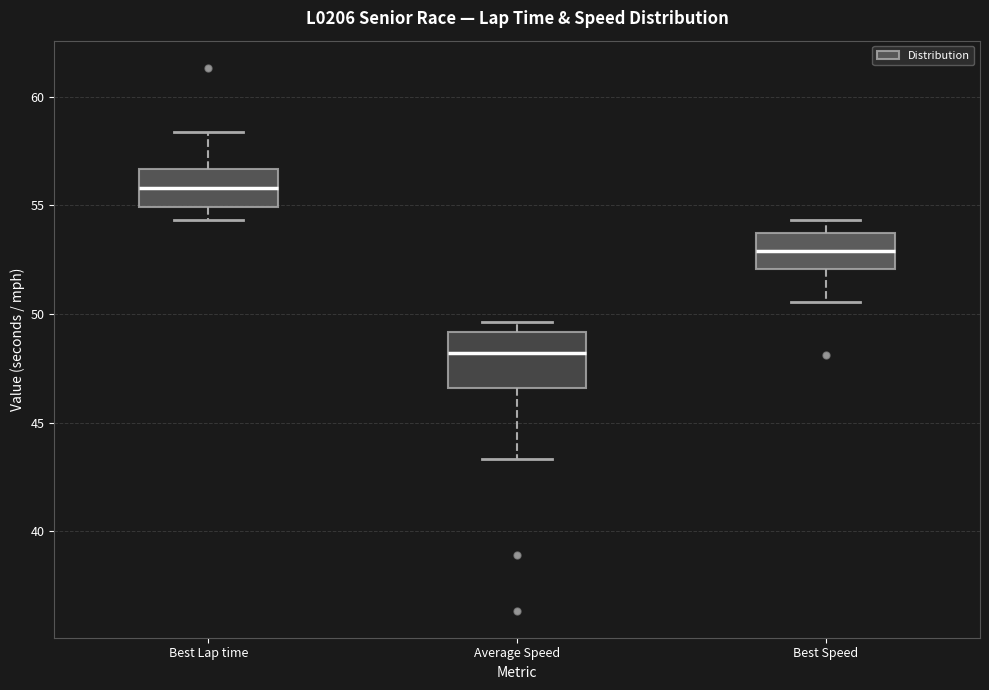

Where is the lower edge of the box for Average Speed on the y-axis? The values are not printed on the chart, so give them approximately, as read against the axis.

46.5